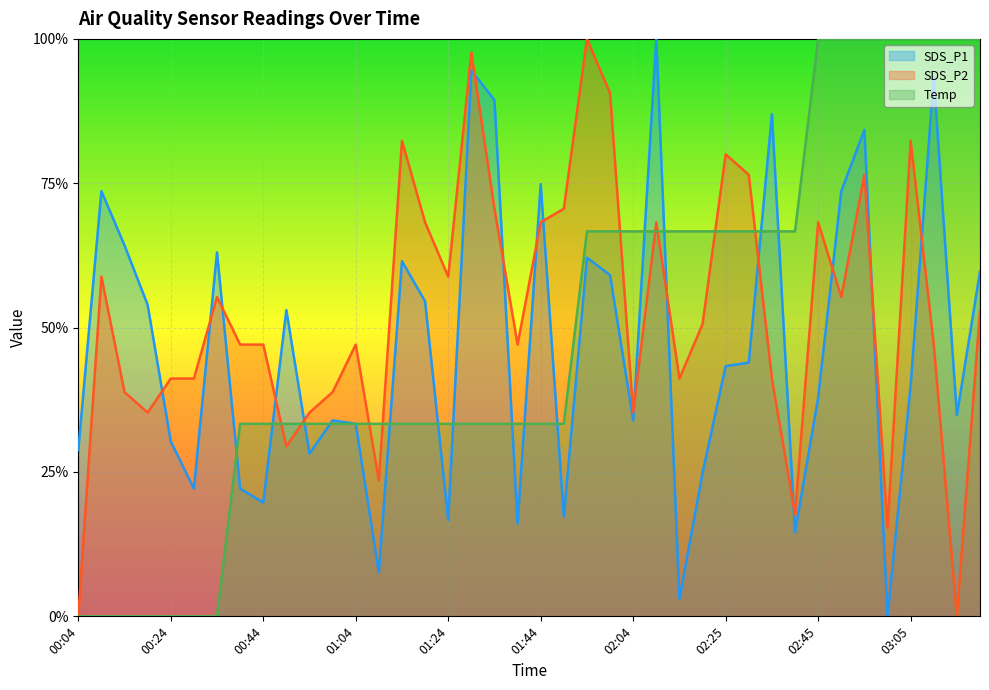

List the labels in order of Temp value, smallest first.

00:04, 00:09, 00:14, 00:19, 00:24, 00:29, 00:34, 00:39, 00:44, 00:49, 00:54, 00:59, 01:04, 01:09, 01:14, 01:19, 01:24, 01:29, 01:34, 01:39, 01:44, 01:49, 01:54, 01:59, 02:04, 02:09, 02:14, 02:19, 02:25, 02:30, 02:35, 02:40, 02:45, 02:50, 02:55, 03:00, 03:05, 03:10, 03:15, 03:20